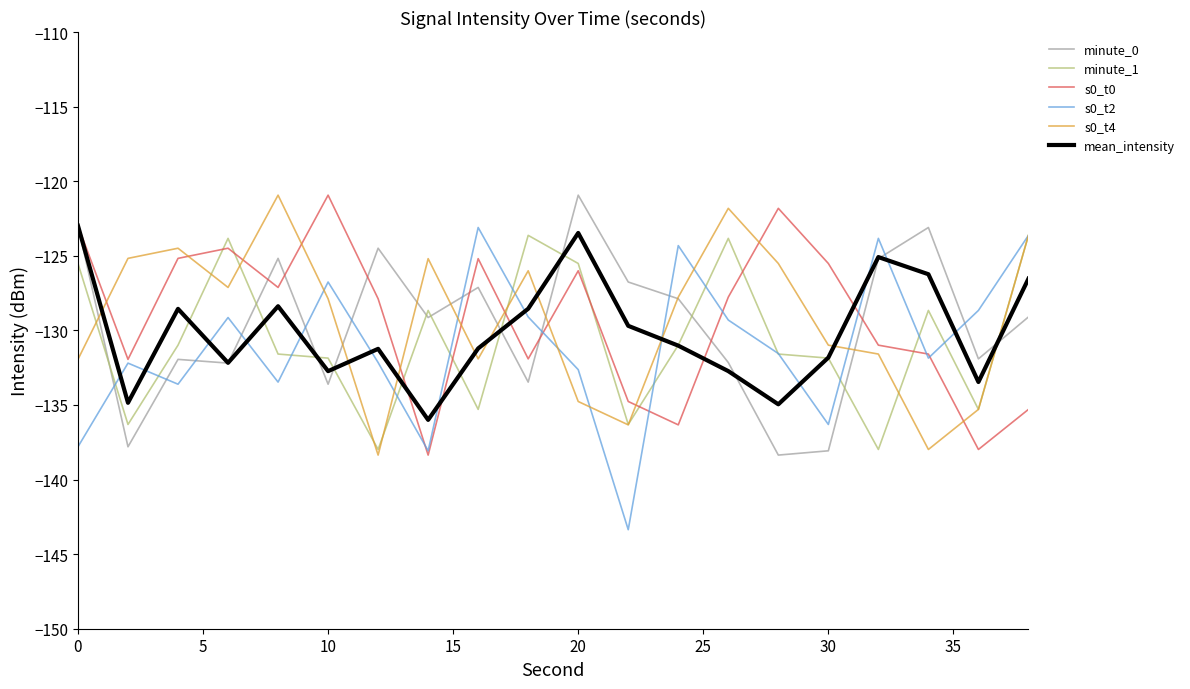

What is the smallest value displayed?

-143.4